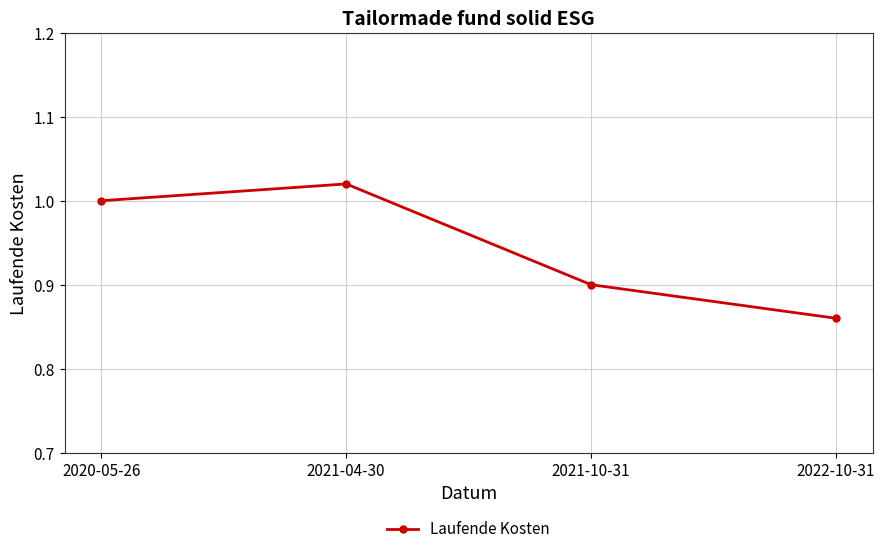

At which label is the value closest to 0?

2022-10-31